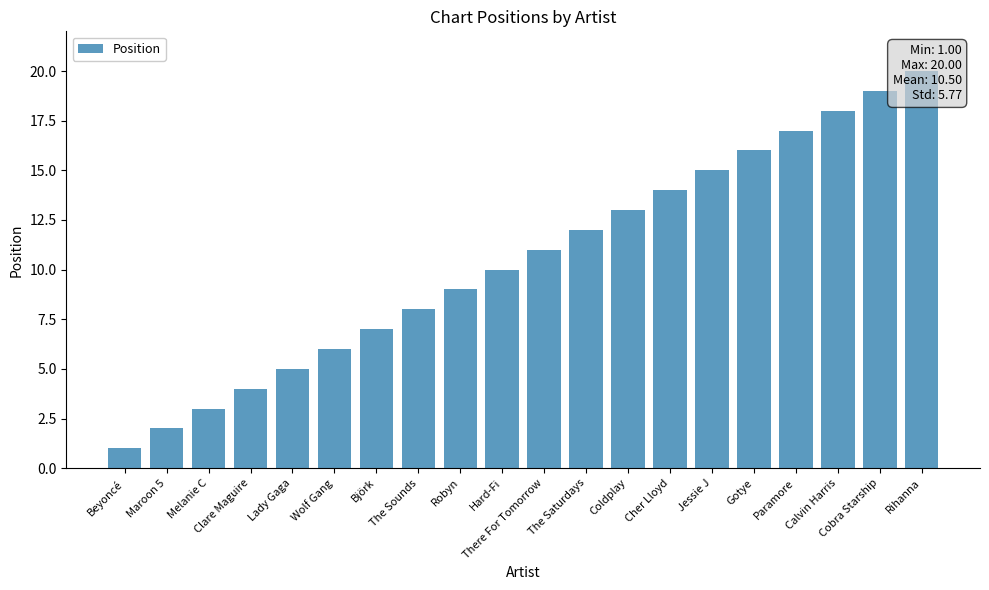

What is the difference between the maximum and minimum values?

19